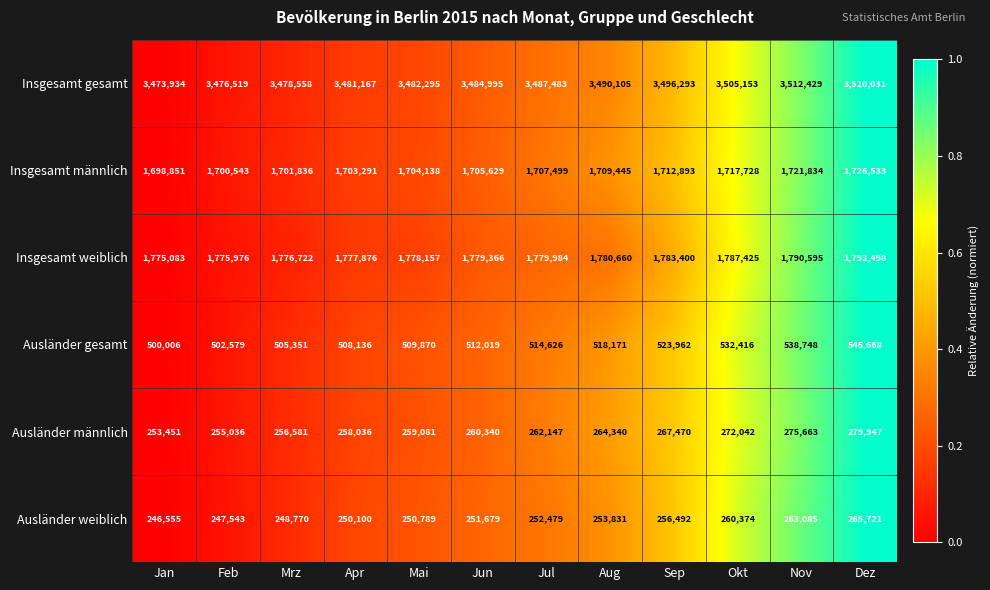

At which label does Ausländer weiblich reach its peak?

Dez